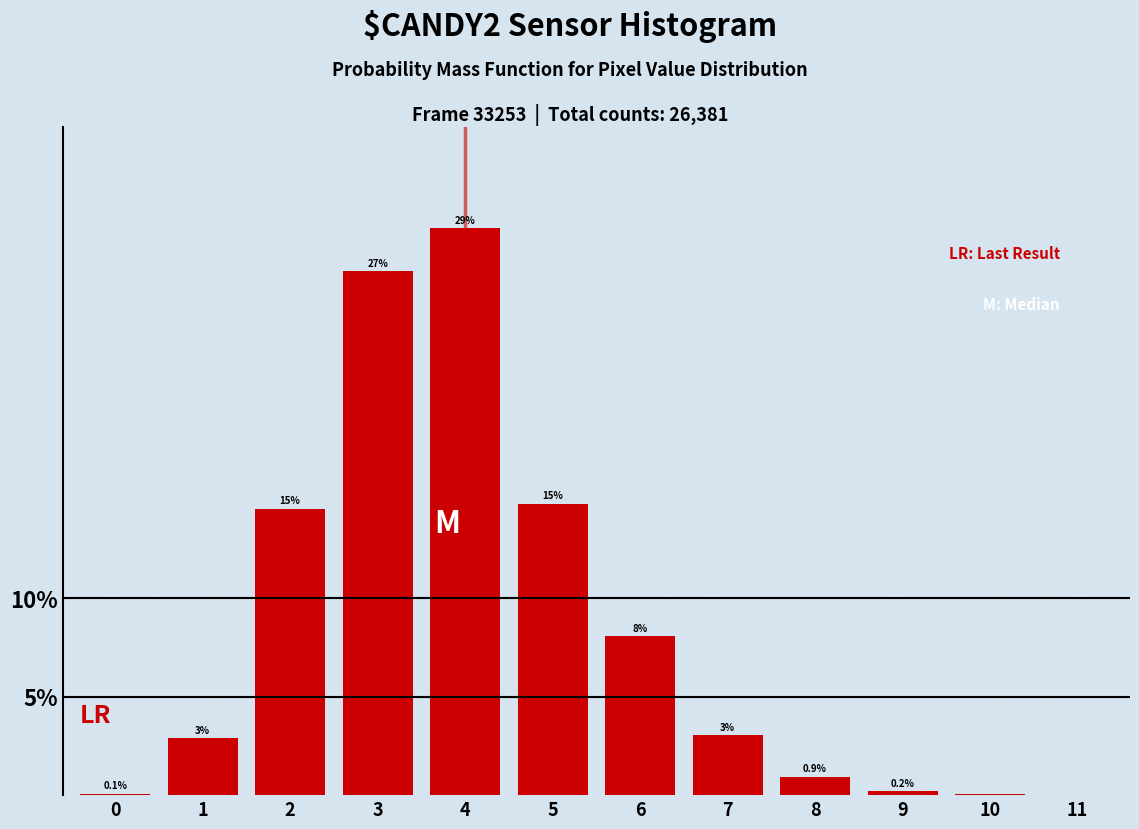

The chart shows a value of 8.1 at 6. True or false?

True